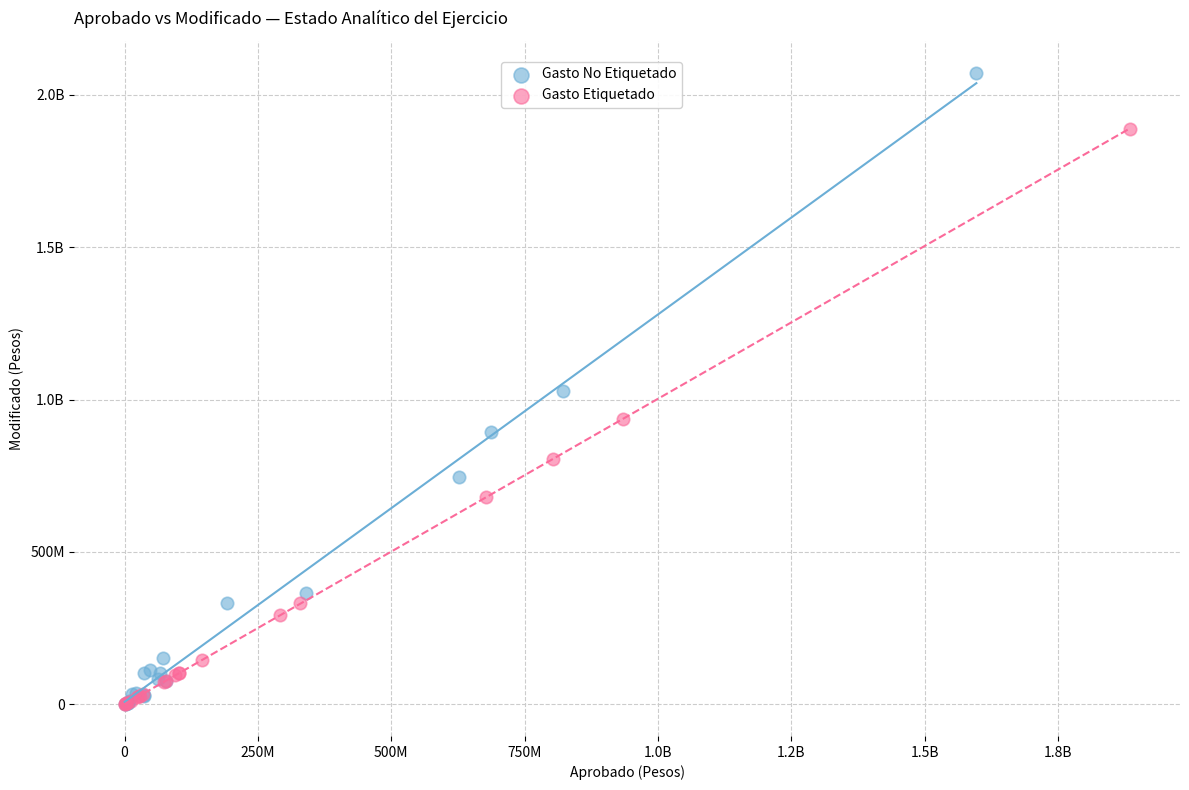

What are all the series names shown in the legend?

Gasto No Etiquetado, Gasto Etiquetado